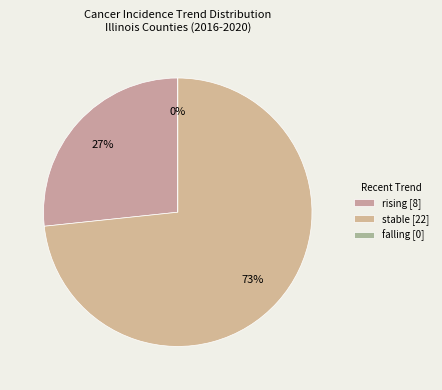

What is the largest slice in the pie chart?

stable